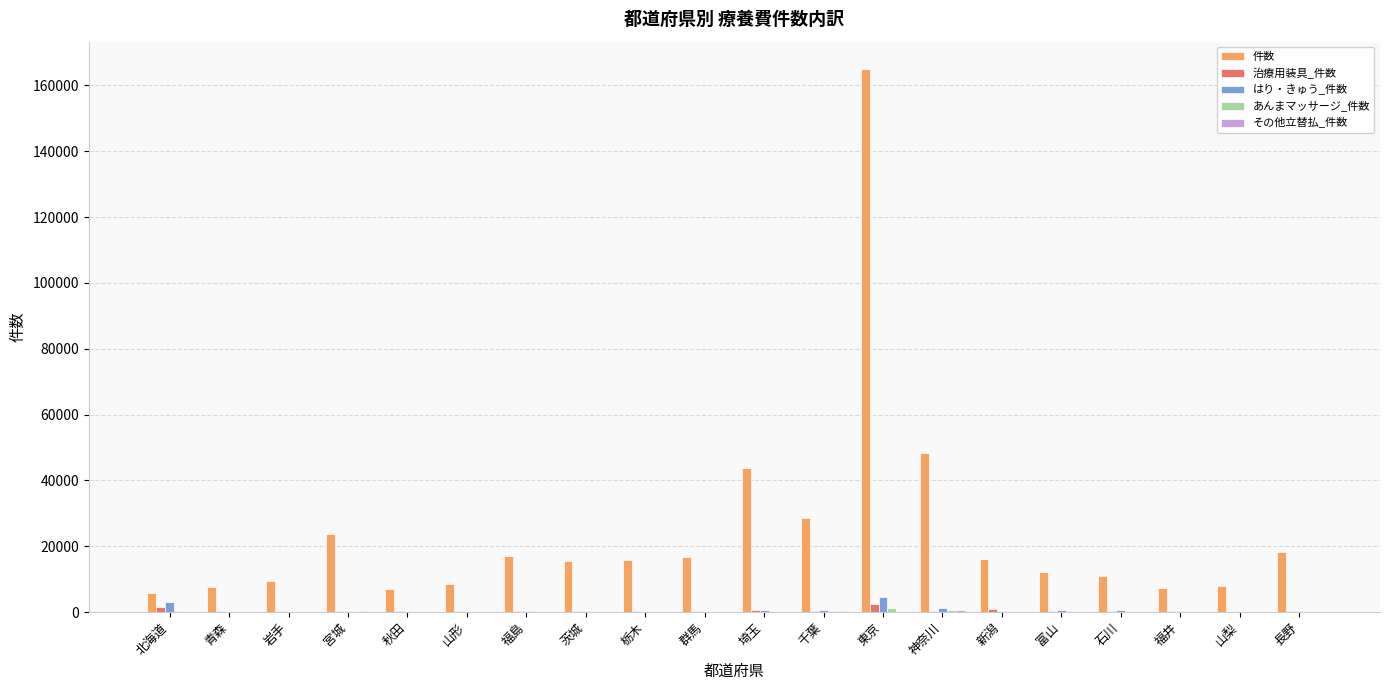

At which label is 件数 closest to 85392?

神奈川